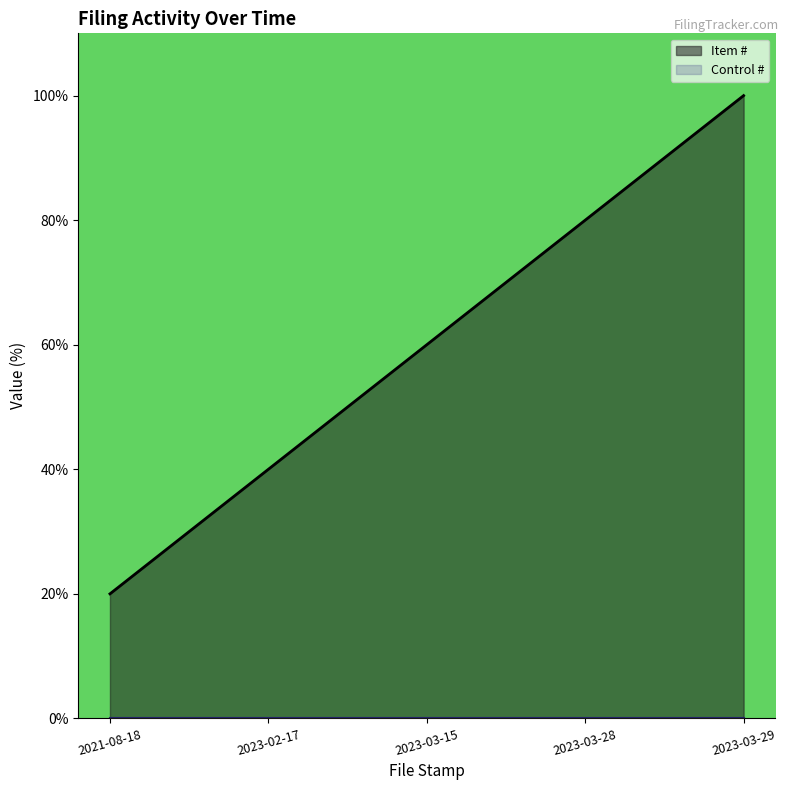

Count the values in the range 40 to 80.

3